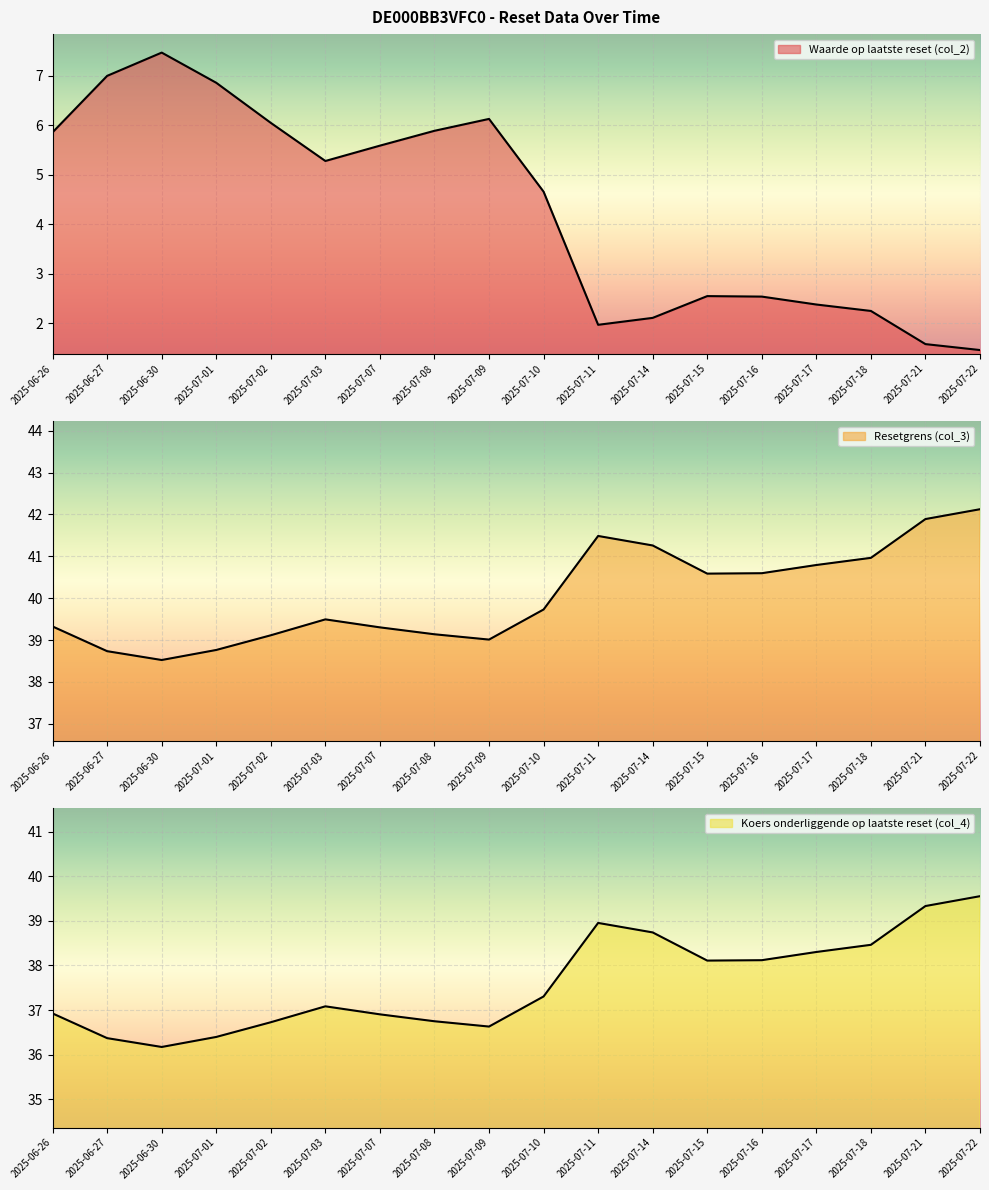

What position from the right is 2025-07-01?

15